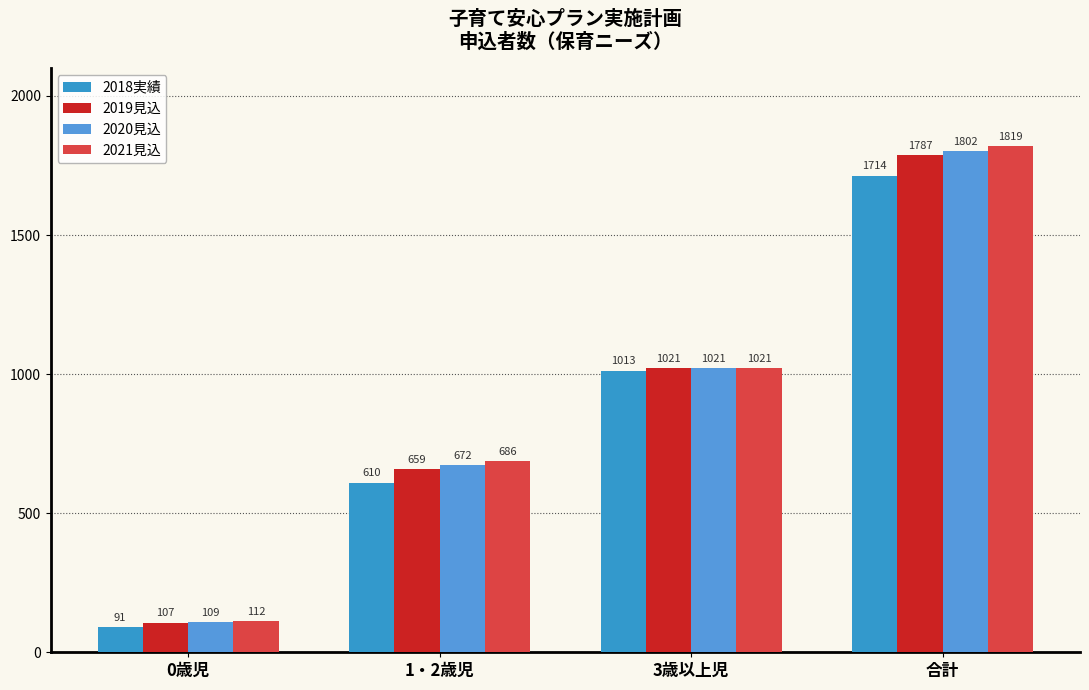

What is the difference between the highest and lowest values at 3歳以上児?

8